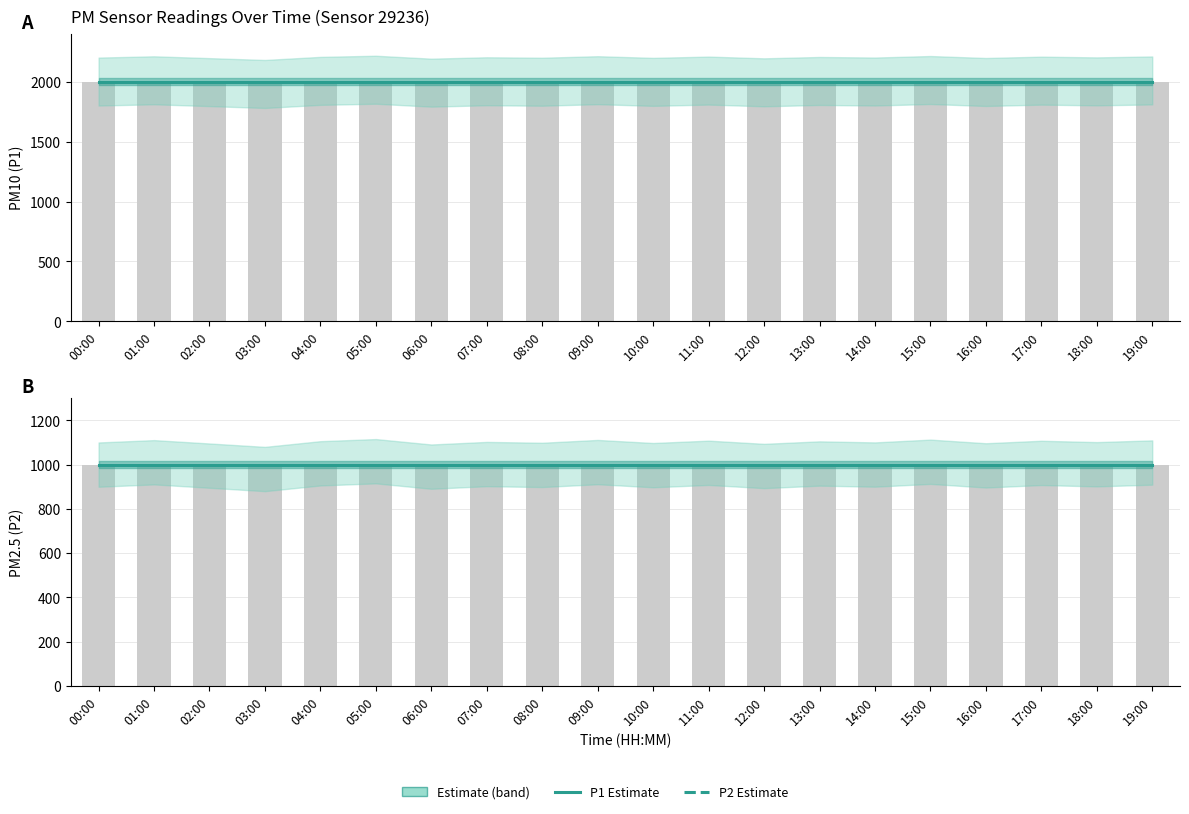

Reading right to left, what are all the values shown in this chart?

P1 Estimate: 1999.9	1999.9	1999.9	1999.9	1999.9	1999.9	1999.9	1999.9	1999.9	1999.9	1999.9	1999.9	1999.9	1999.9	1999.9	1999.9	1999.9	1999.9	1999.9	1999.9
P2 Estimate: 999.9	999.9	999.9	999.9	999.9	999.9	999.9	999.9	999.9	999.9	999.9	999.9	999.9	999.9	999.9	999.9	999.9	999.9	999.9	999.9